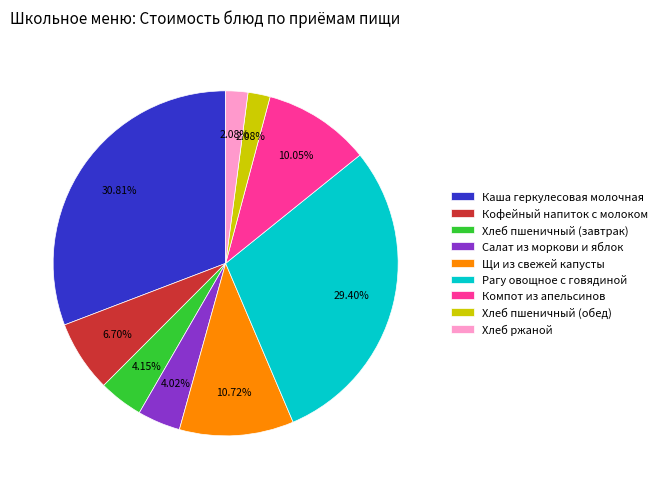

Approximately how many times larger is the value at Щи из свежей капусты compared to Компот из апельсинов?

1.1